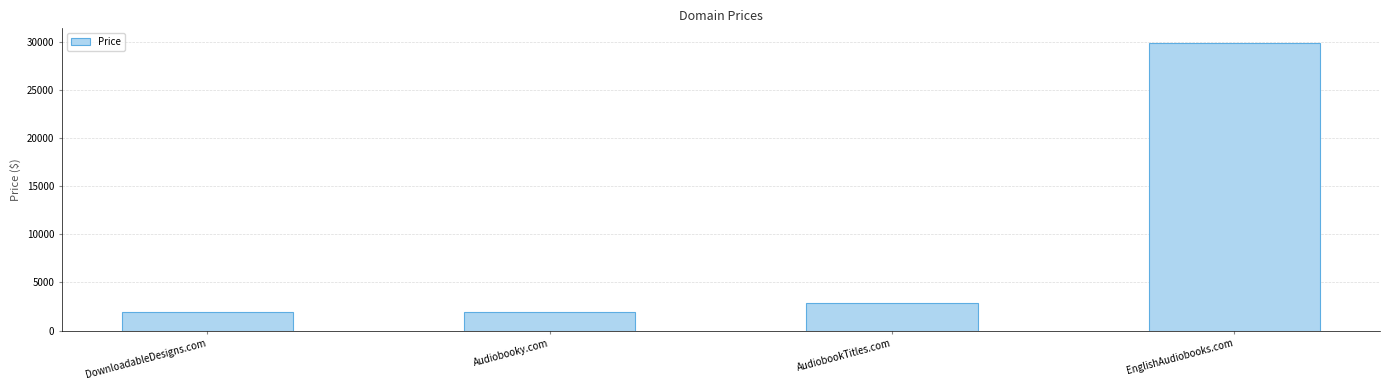

What is the difference between the maximum and second lowest values?

28000